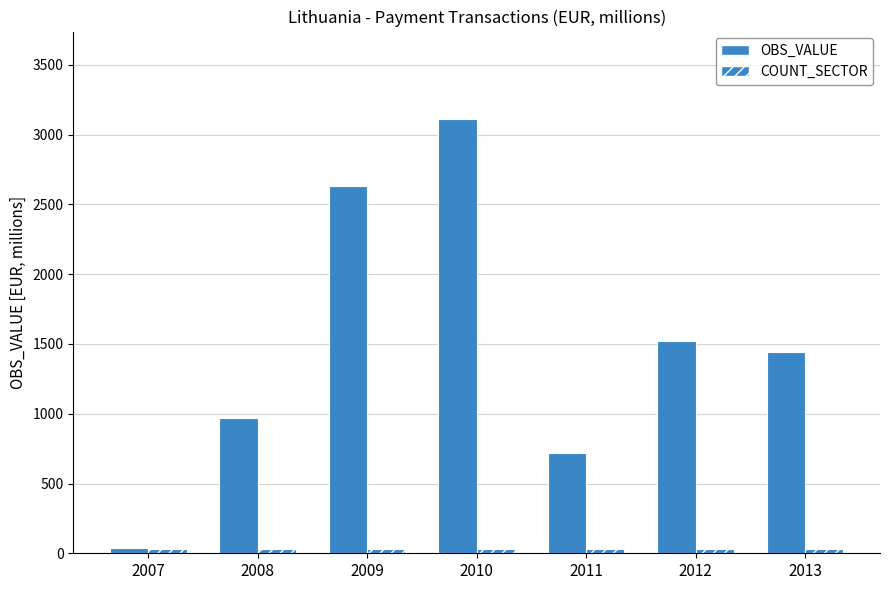

Rank the series at 2011 from lowest to highest value.

COUNT_SECTOR, OBS_VALUE